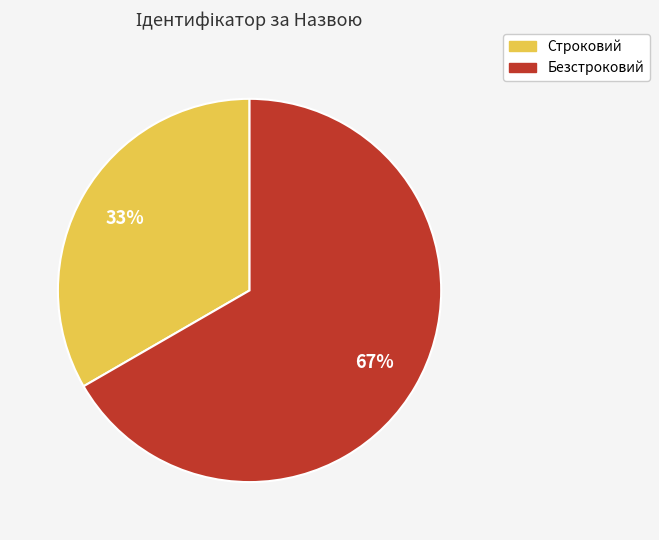

Between Безстроковий and Строковий, which is larger?

Безстроковий